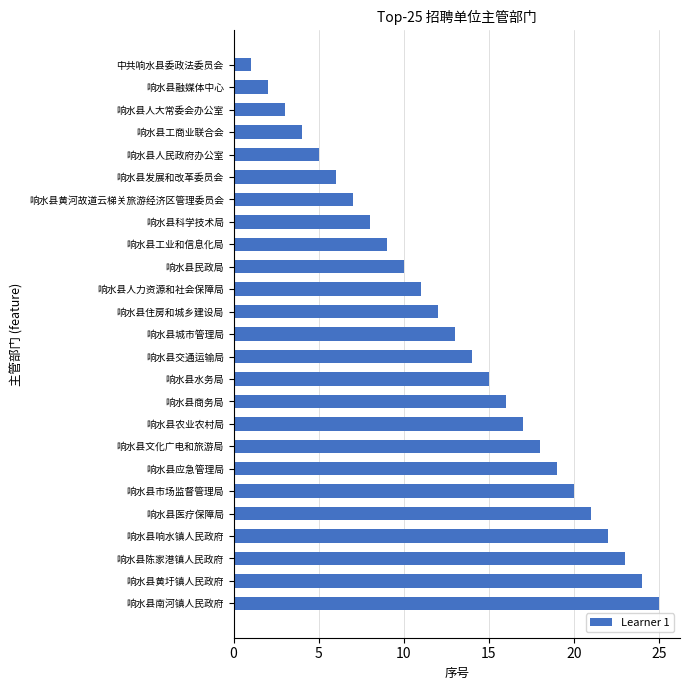

What is the average value?

13